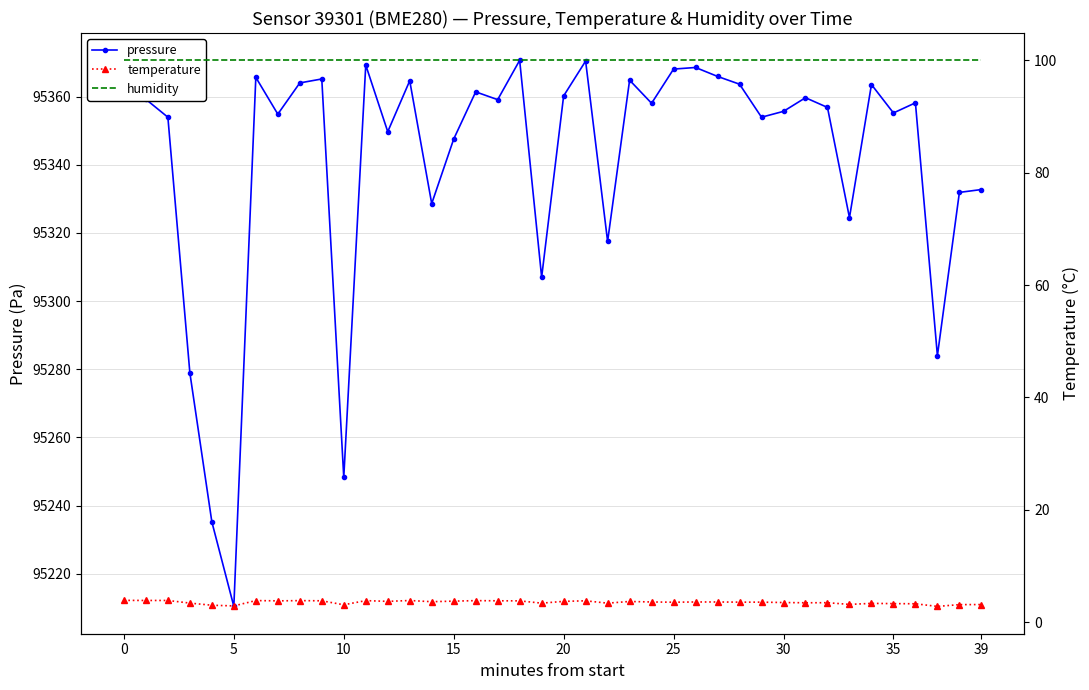

Which series has the largest total across all categories?

pressure